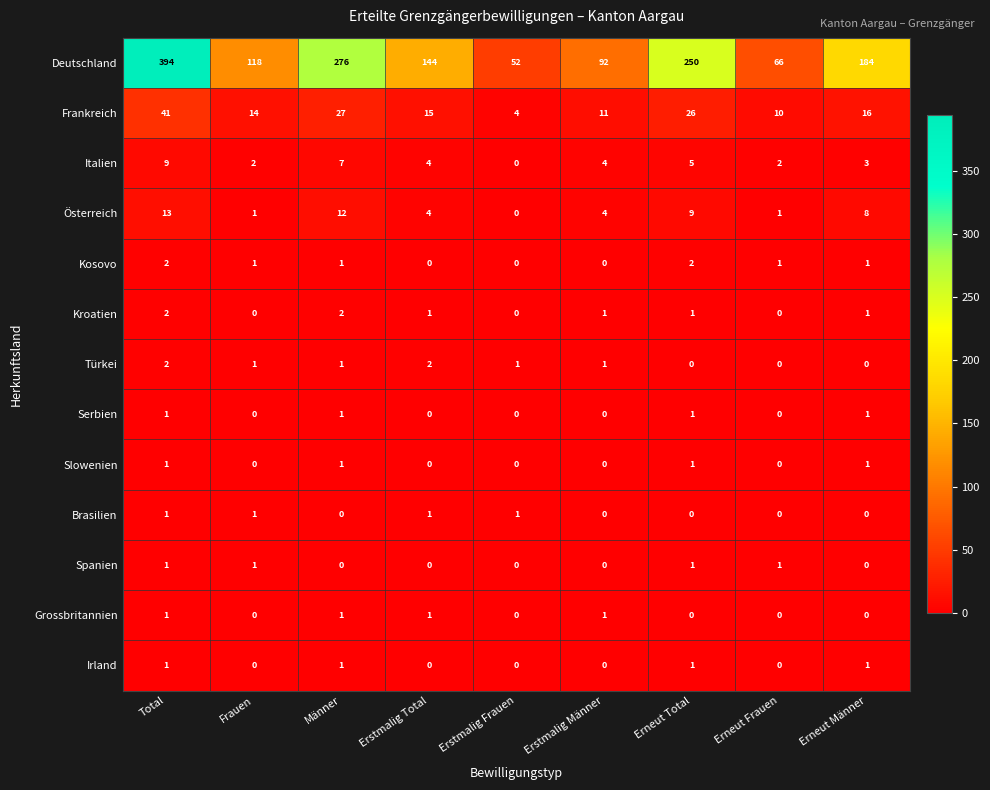

Which series has the widest spread of values?

Deutschland